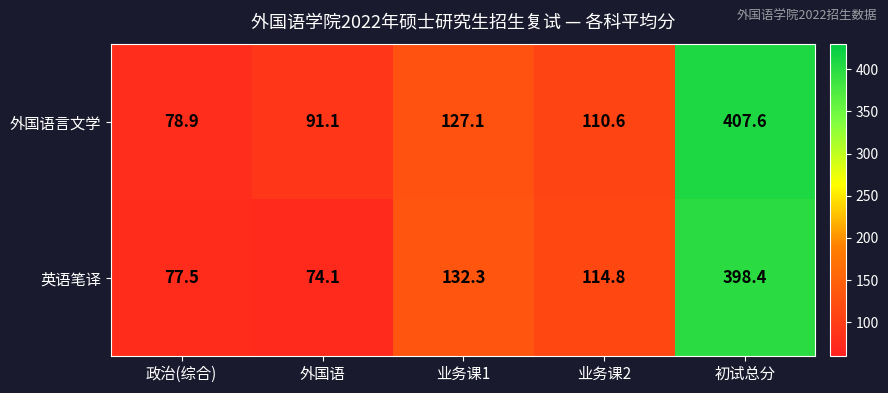

What is the difference between the maximum and minimum values in the 英语笔译 series?

324.3